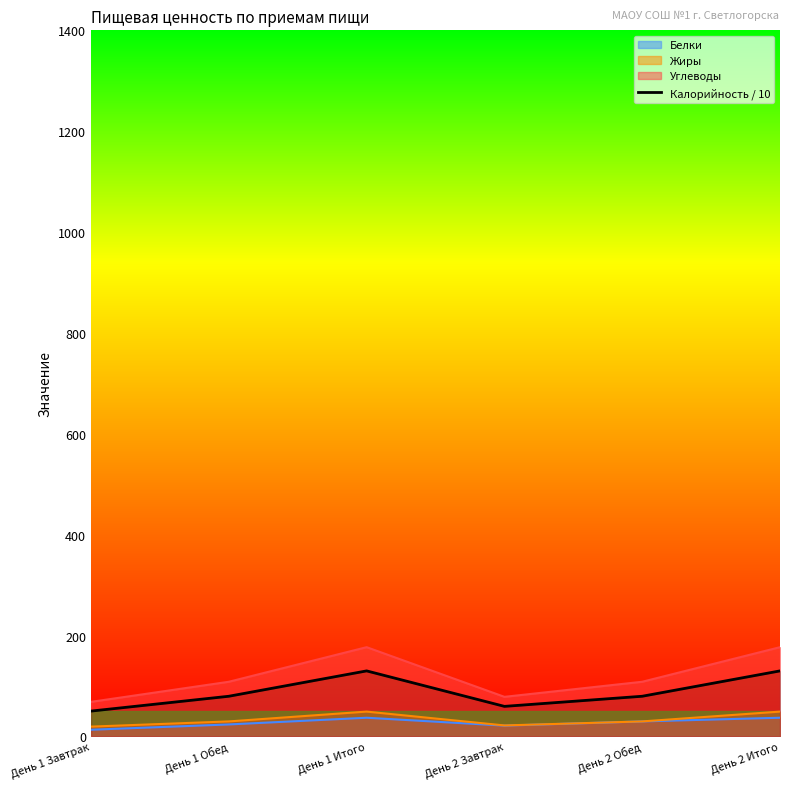

List the labels in order of value, largest first.

День 1 Итого, День 2 Итого, День 1 Обед, День 2 Обед, День 2 Завтрак, День 1 Завтрак